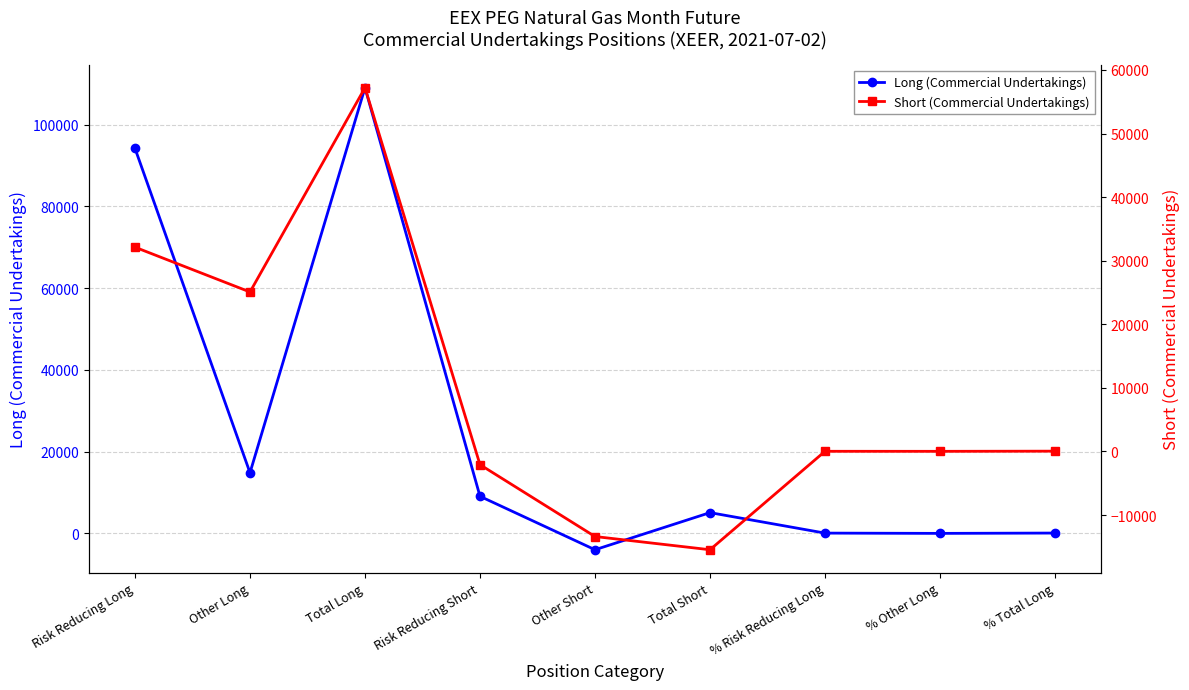

Does the chart have visible grid lines?

Yes